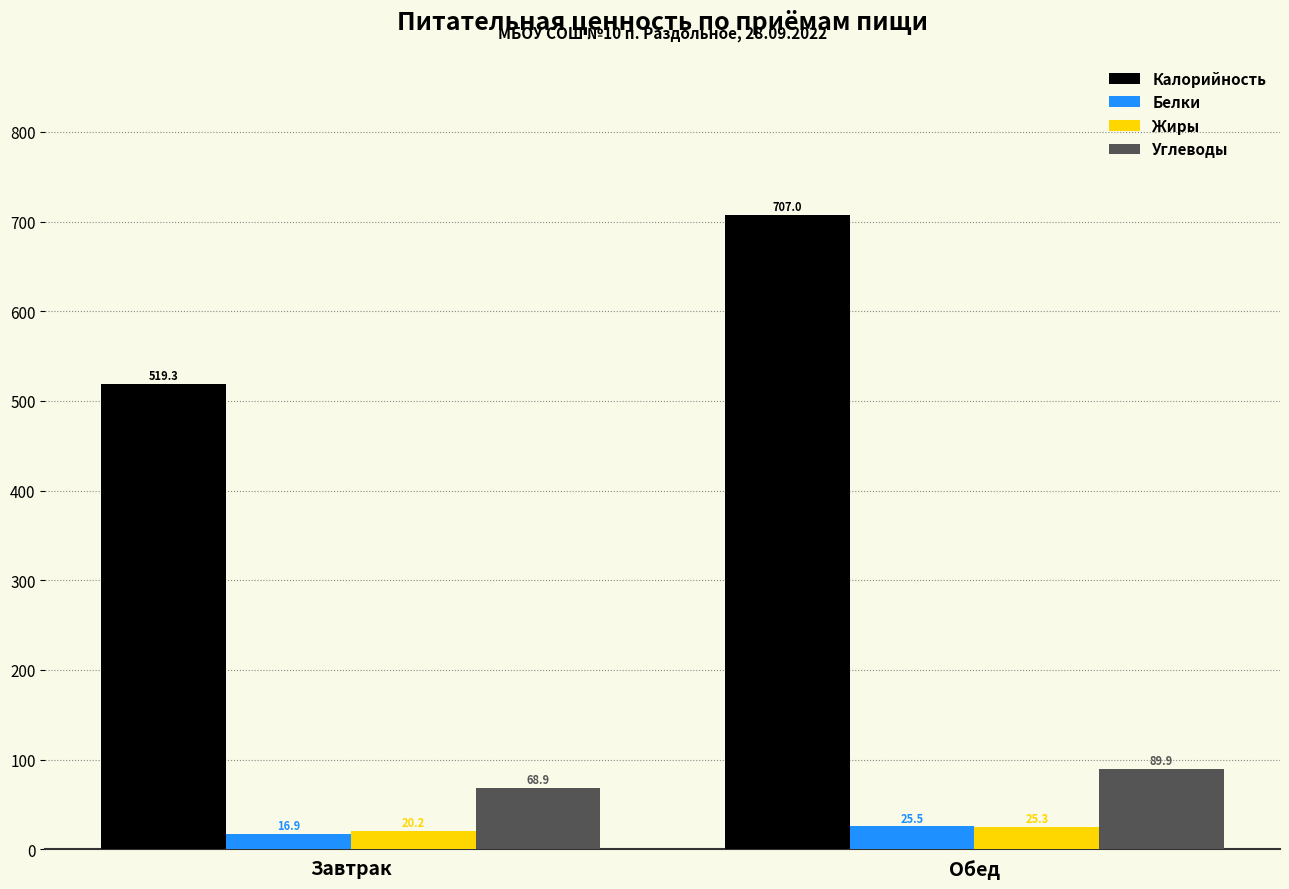

How many values in the Углеводы series are below 89?

1